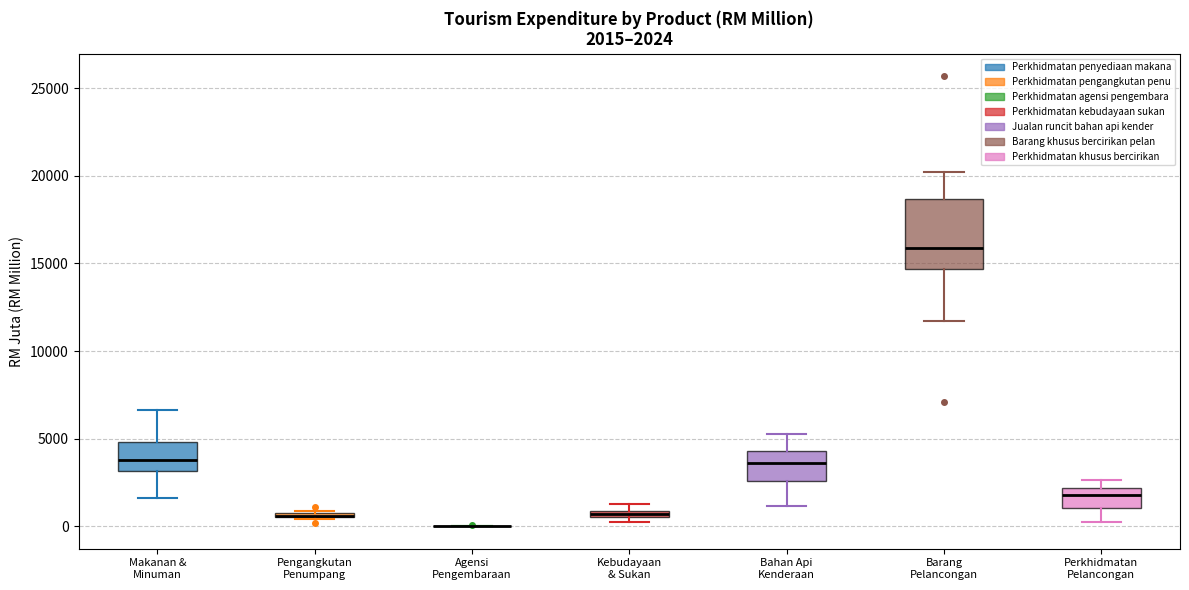

Which box is the tallest, from its lower edge to its upper edge?

Barang Pelancongan